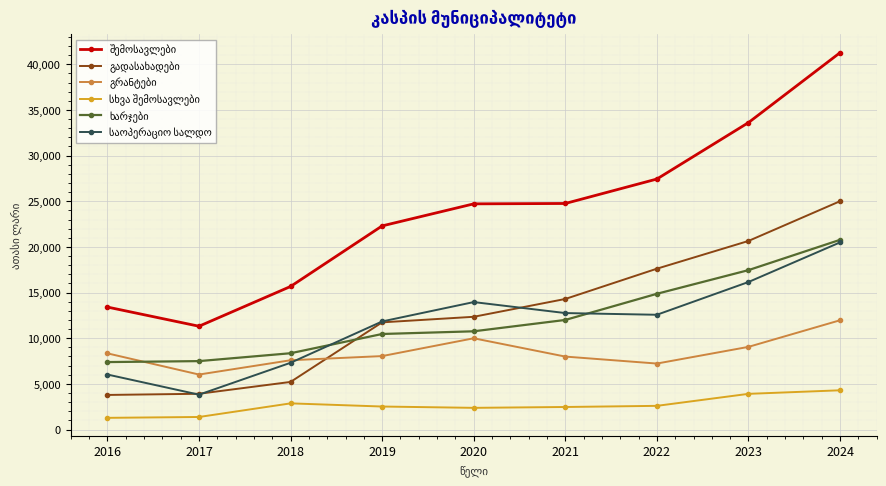

What is the smallest value displayed?

1280.4